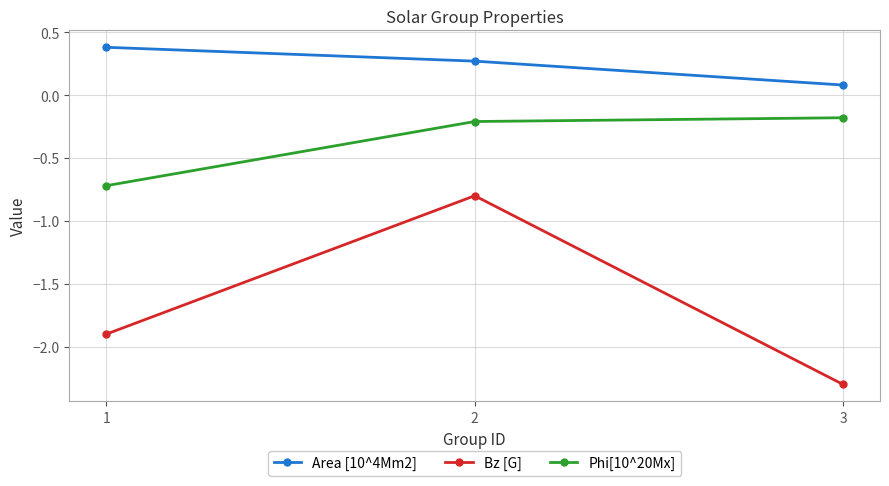

What is the sum of all Bz [G] values?

-5.0